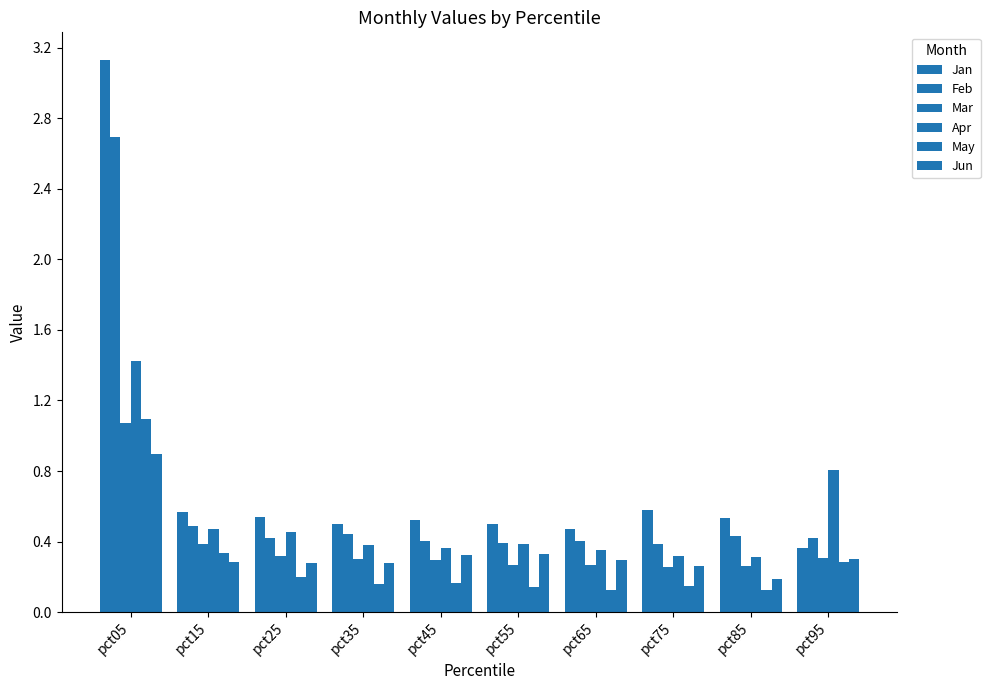

How many data points does each series have?

10